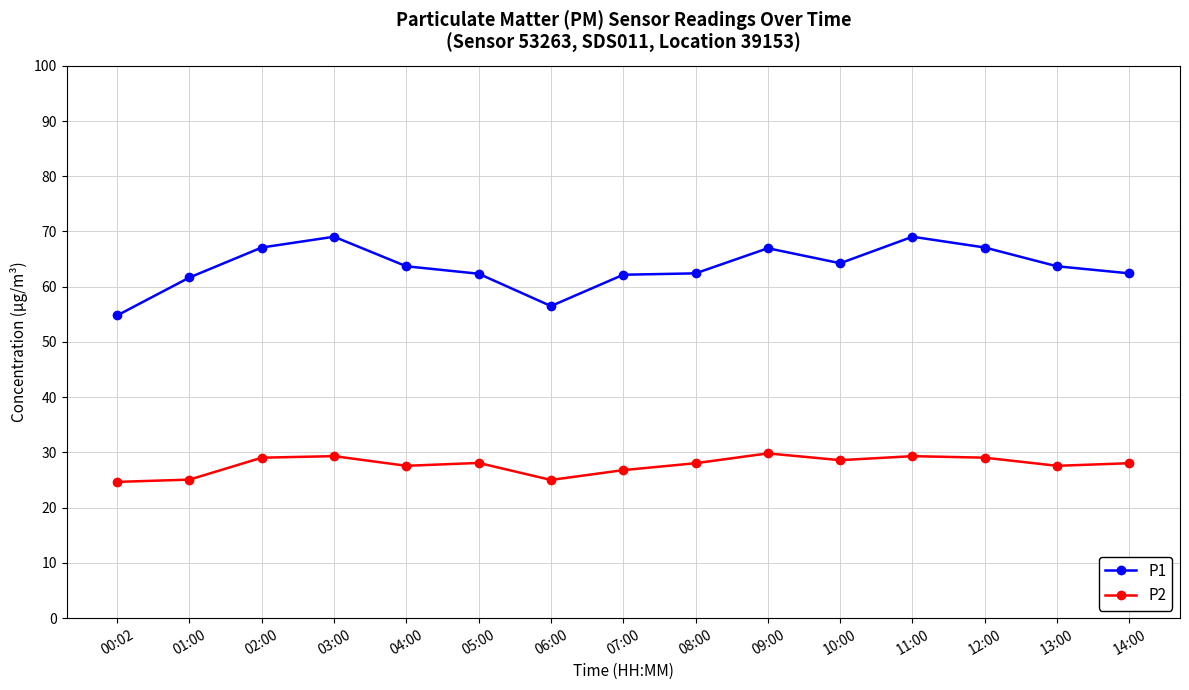

What is the sum of the P2 values at 05:00 and 06:00?

53.1